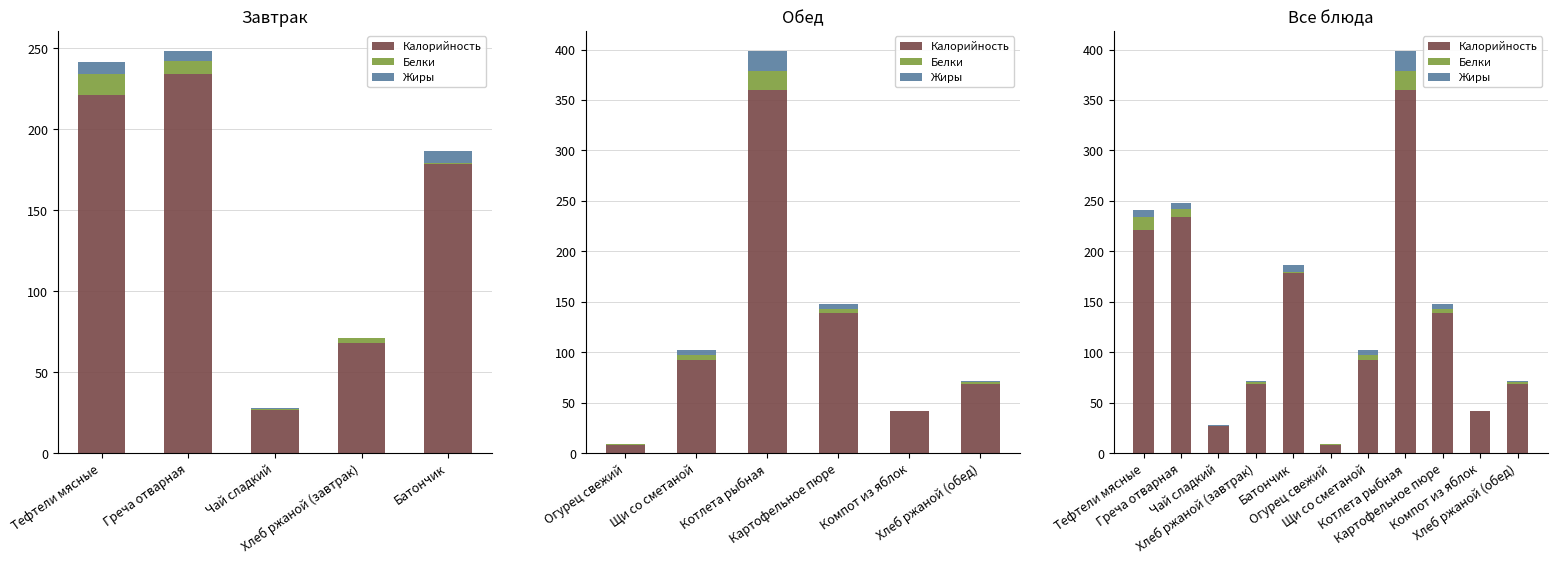

How many data points does each series have?

11